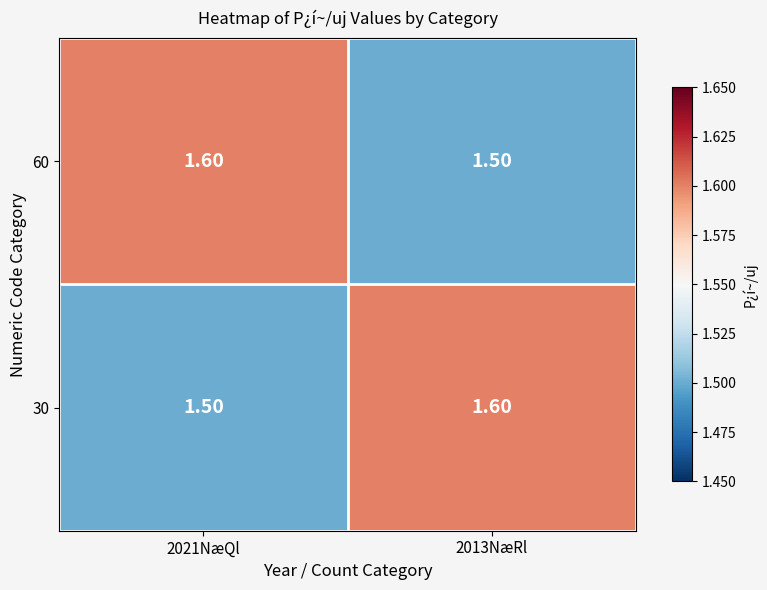

Rank the series at 2013NæRl from lowest to highest value.

60, 30